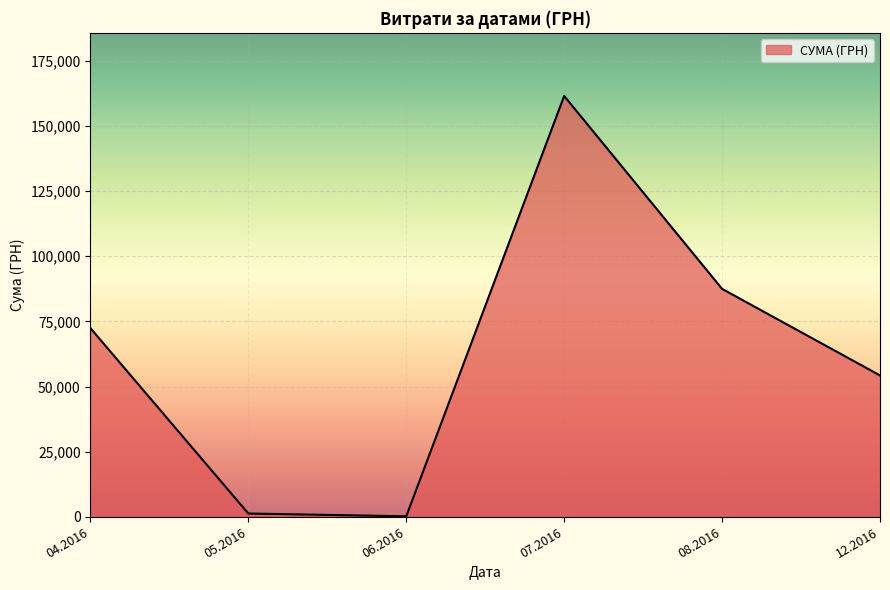

Is it true that the value at 04.2016 is 124046.7?

False